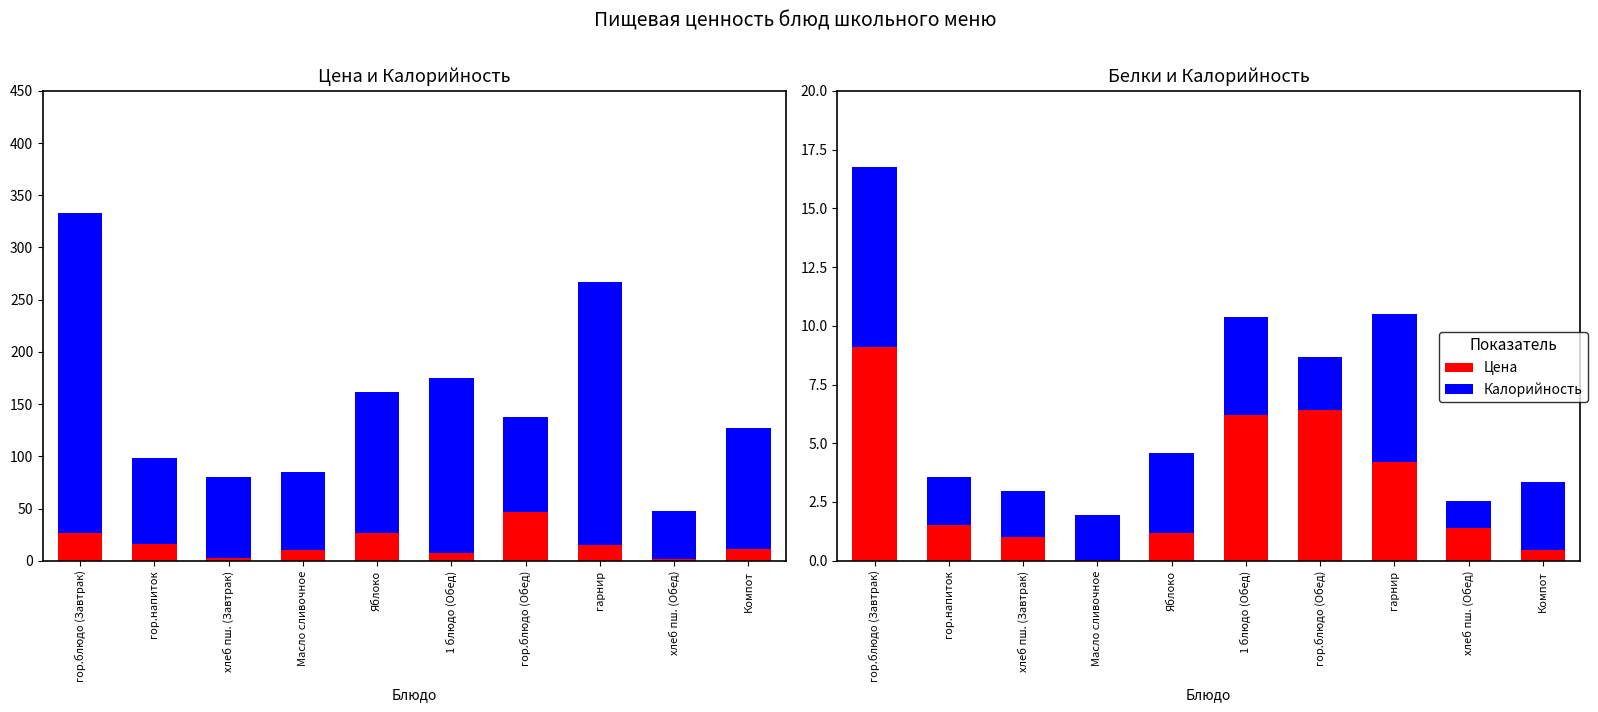

Reading left to right, transcribe all the data shown in this chart.

Цена: гор.блюдо (Завтрак)=26.9	гор.напиток=16.0	хлеб пш. (Завтрак)=2.4	Масло сливочное=10.0	Яблоко=26.2	1 блюдо (Обед)=7.5	гор.блюдо (Обед)=47.0	гарнир=14.6	хлеб пш. (Обед)=1.6	Компот=11.2
Калорийность: гор.блюдо (Завтрак)=306.0	гор.напиток=82.0	хлеб пш. (Завтрак)=78.0	Масло сливочное=75.0	Яблоко=135.0	1 блюдо (Обед)=167.0	гор.блюдо (Обед)=91.0	гарнир=252.0	хлеб пш. (Обед)=46.0	Компот=116.0
Белки: гор.блюдо (Завтрак)=9.1	гор.напиток=1.5	хлеб пш. (Завтрак)=1.0	Масло сливочное=0.1	Яблоко=1.2	1 блюдо (Обед)=6.2	гор.блюдо (Обед)=6.4	гарнир=4.2	хлеб пш. (Обед)=1.4	Компот=0.4
Калорийность (scaled): гор.блюдо (Завтрак)=7.7	гор.напиток=2.0	хлеб пш. (Завтрак)=1.9	Масло сливочное=1.9	Яблоко=3.4	1 блюдо (Обед)=4.2	гор.блюдо (Обед)=2.3	гарнир=6.3	хлеб пш. (Обед)=1.2	Компот=2.9